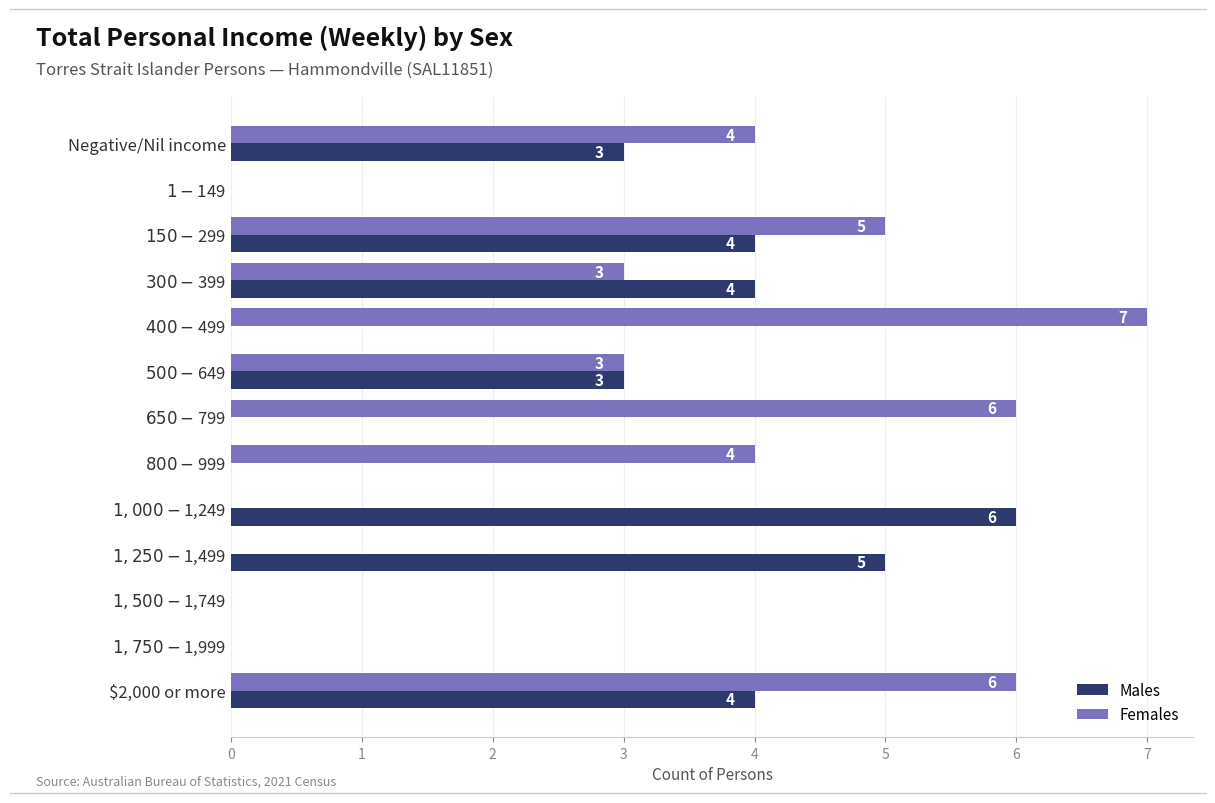

What is the highest value of the Females series?

7